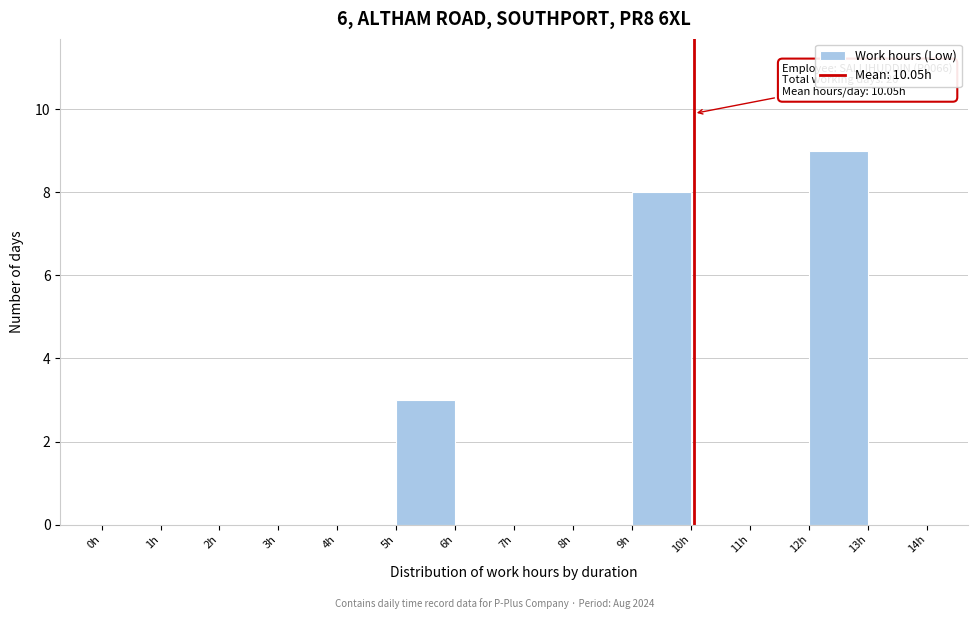

Over which range of the x-axis is the bar tallest?

12 to 13